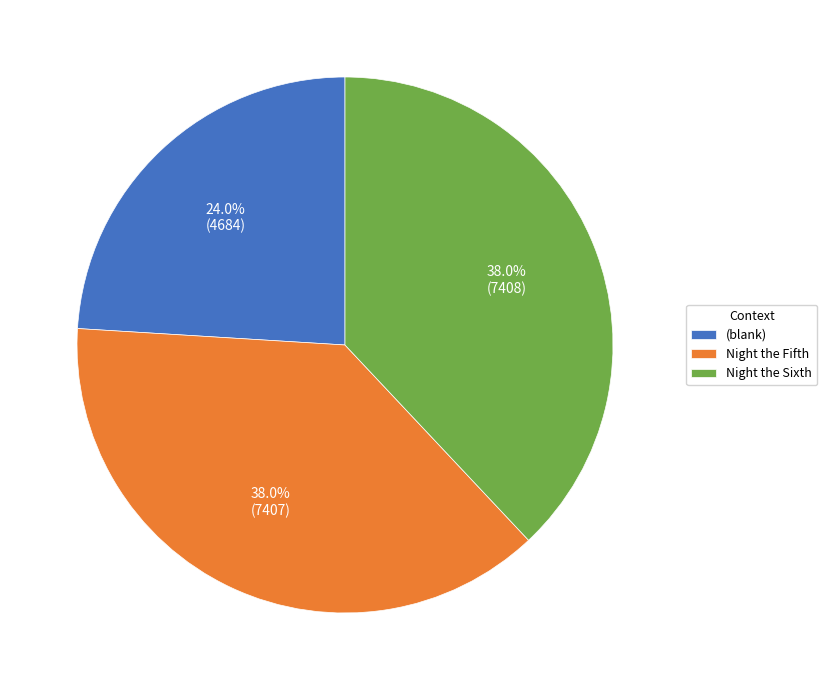

Which slice is the smallest?

(blank)